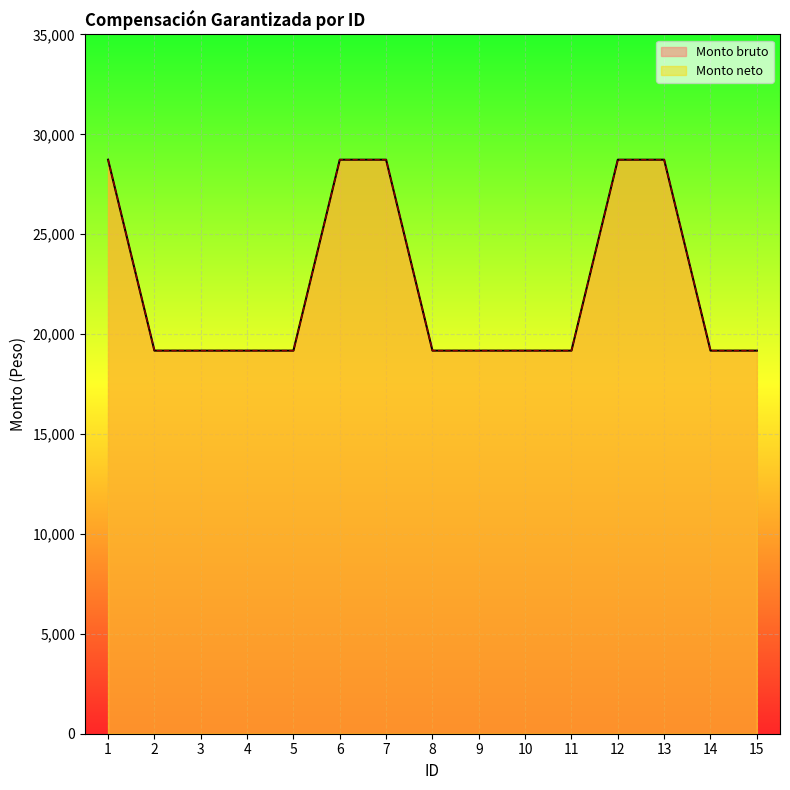

What is the approximate value of Monto bruto at 11, to the nearest 10?

19180